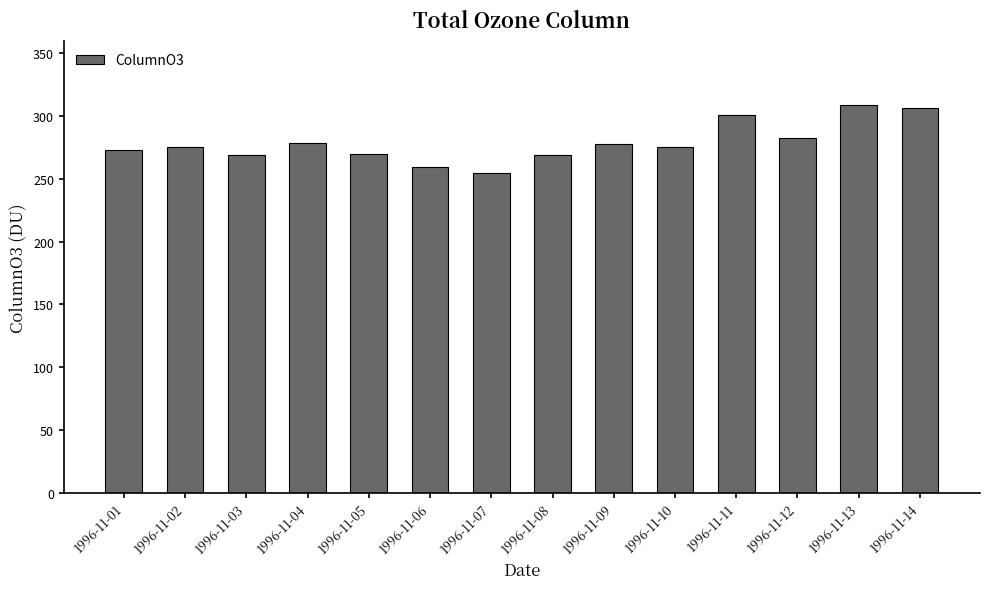

What is the difference between the maximum and second lowest values?

49.6